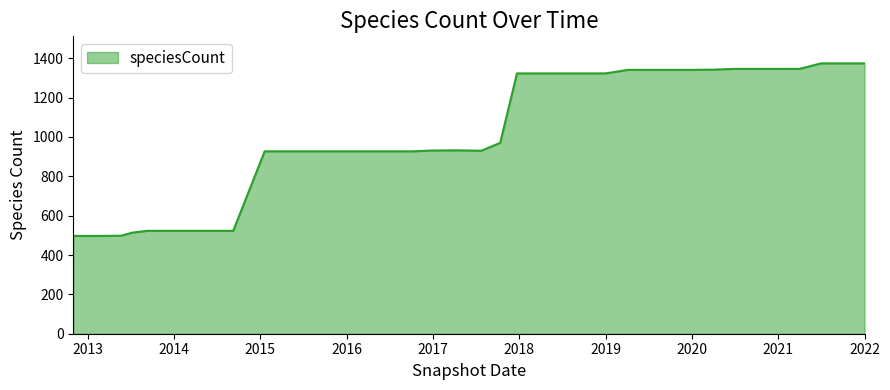

What is the maximum value shown in the chart?

1374